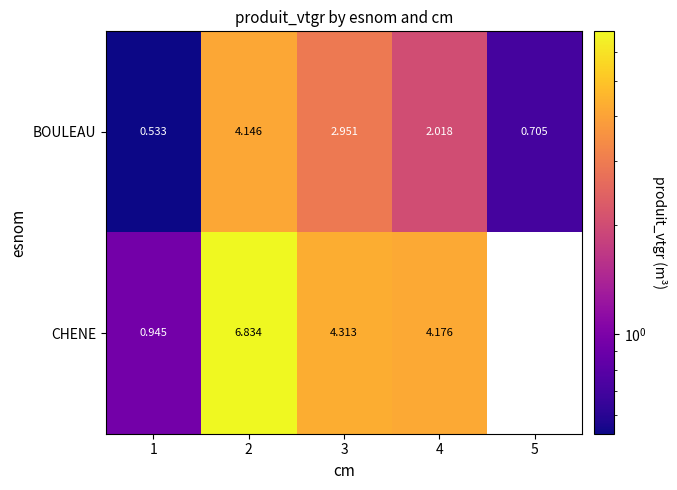

Is the value of CHENE at 4 greater than the value of BOULEAU at 5?

Yes